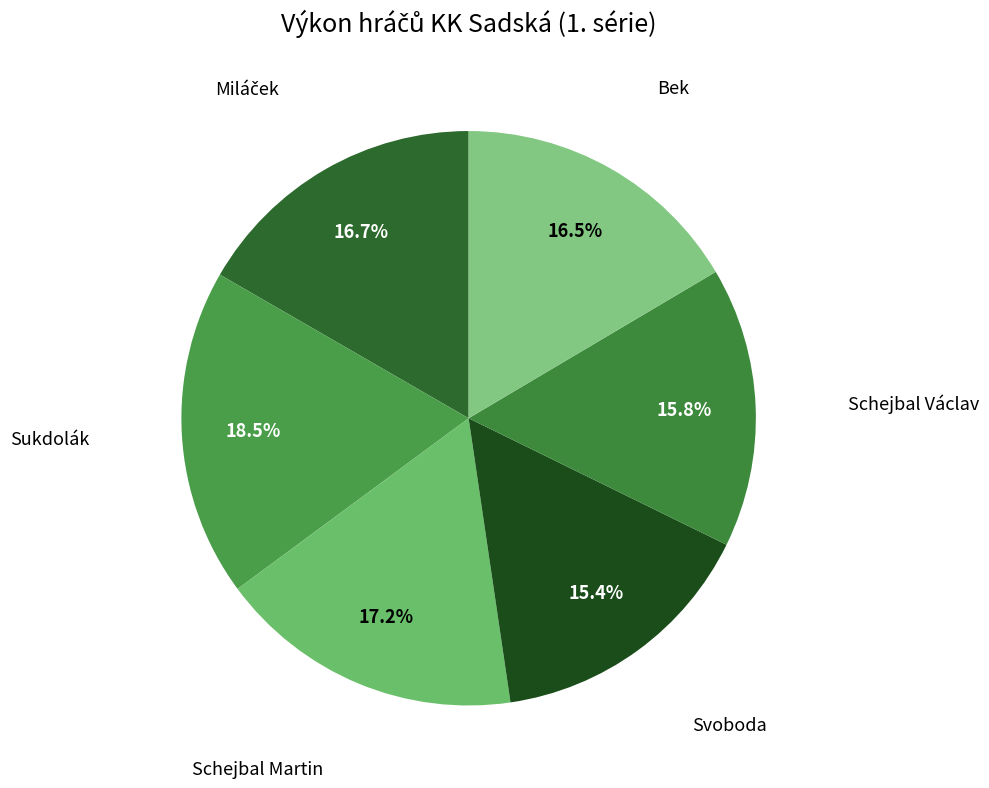

Count the number of slices in the pie.

6